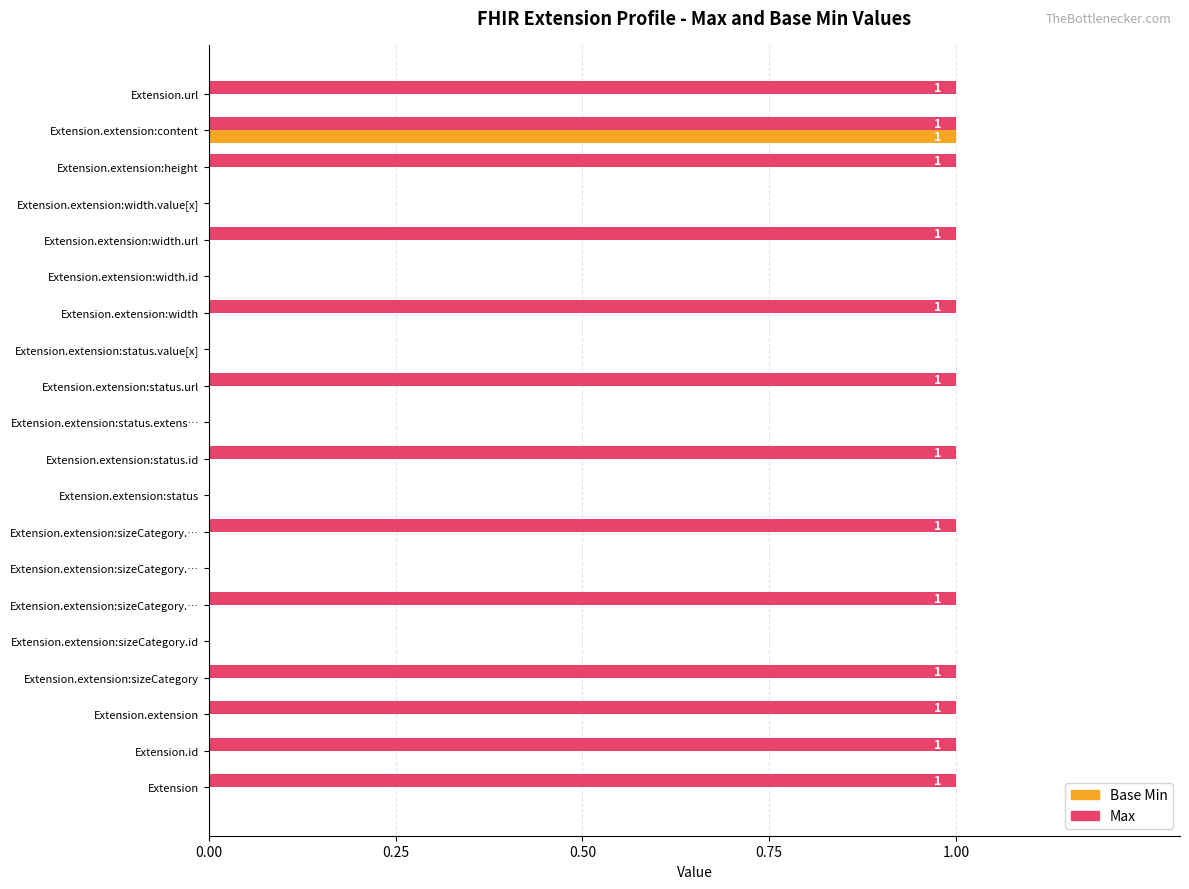

What is the highest value of the Max series?

1